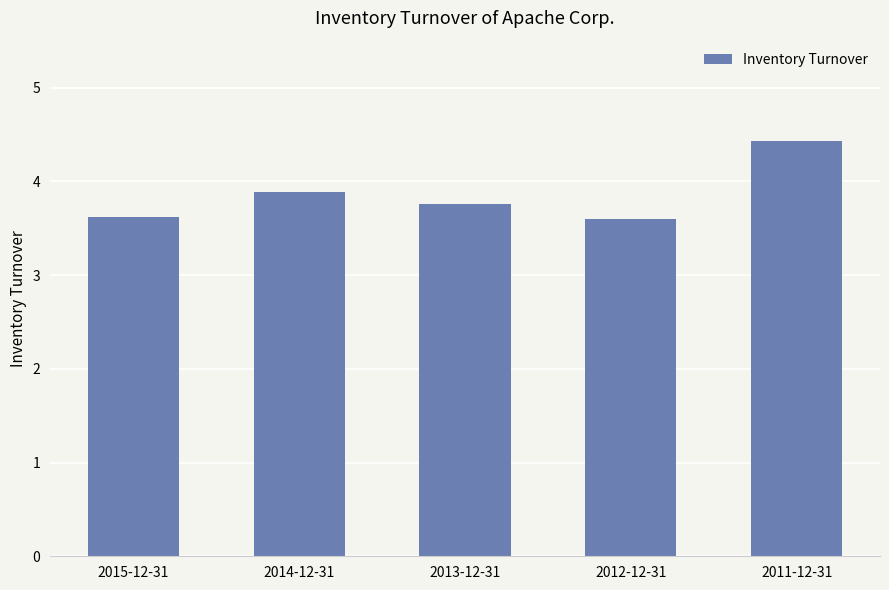

Count the values in the range 3 to 4.

4